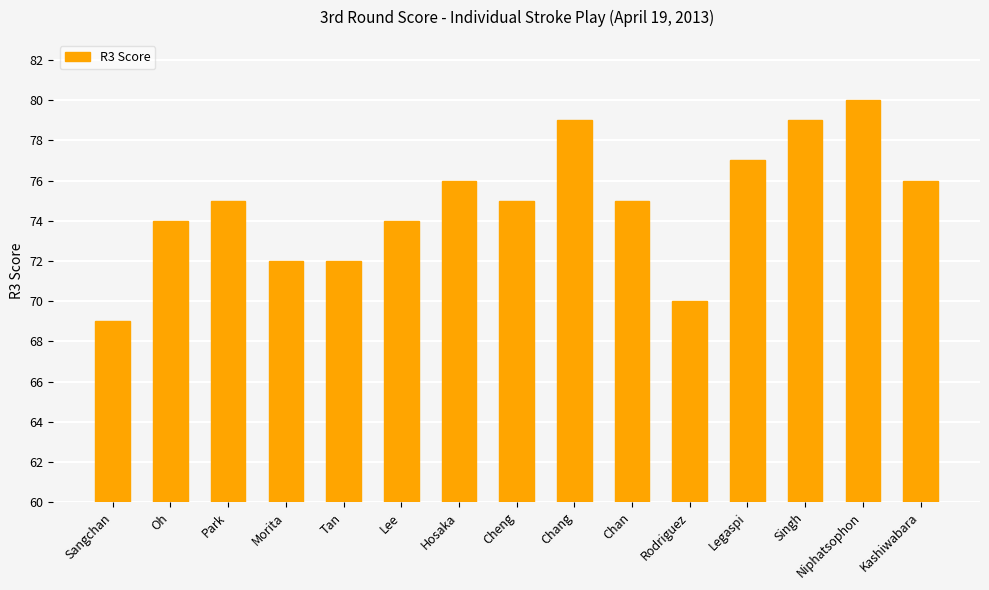

Reading left to right, what are all the values shown in this chart?

69	74	75	72	72	74	76	75	79	75	70	77	79	80	76